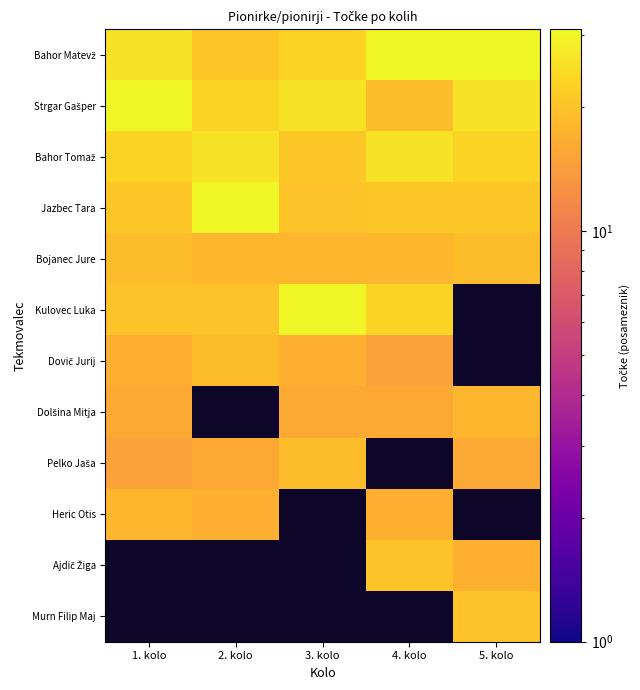

Is it true that Bahor Tomaž equals 23.0 at 1. kolo?

True